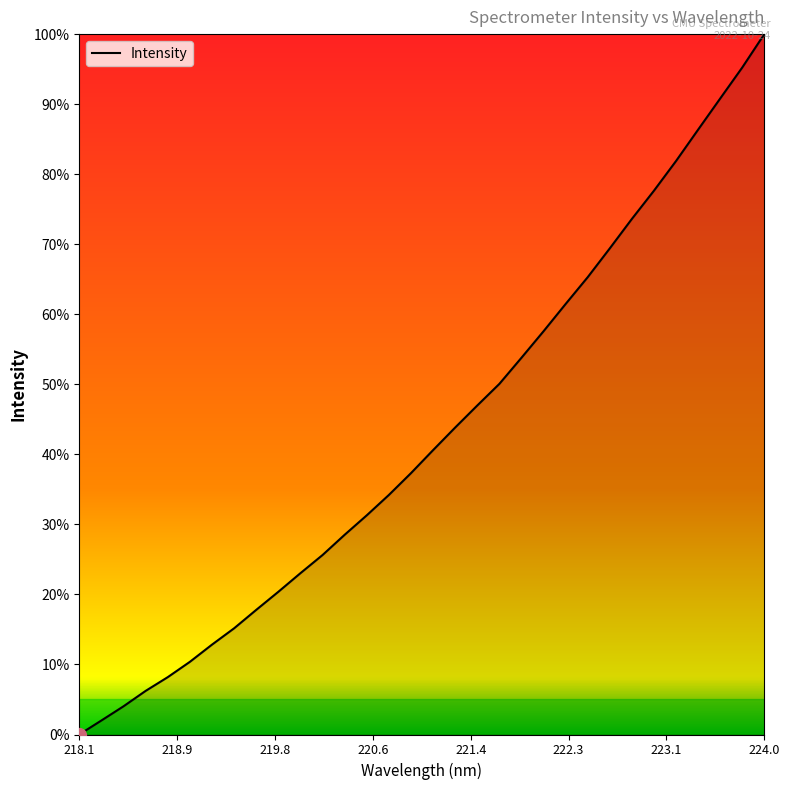

What is the greatest value displayed?

100.0